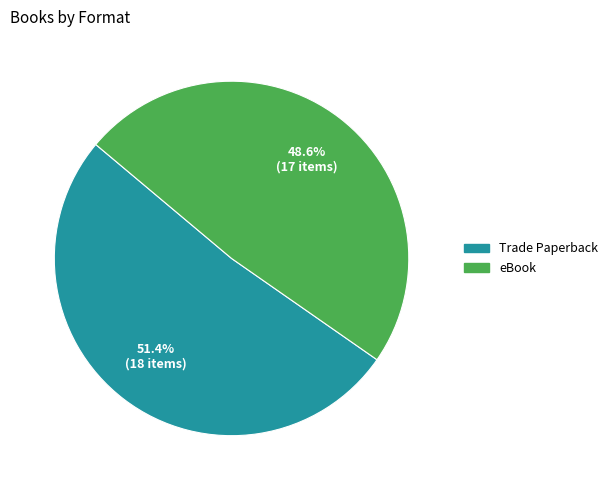

Is the sum of Trade Paperback and eBook greater than half?

Yes